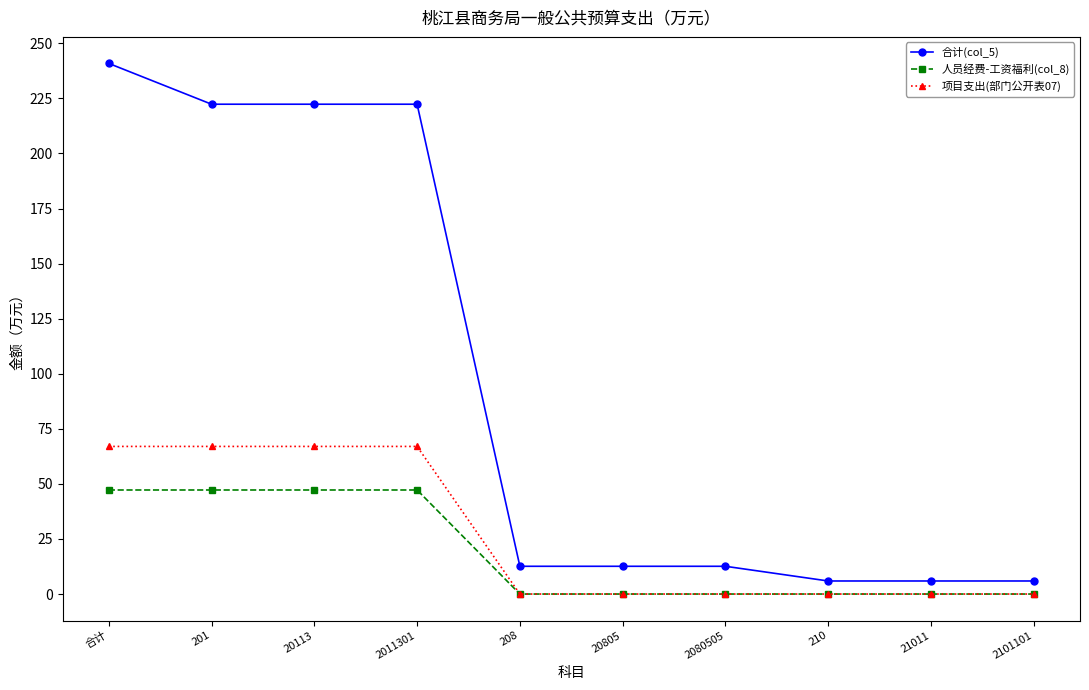

At which category is the sum across all series the highest?

合计